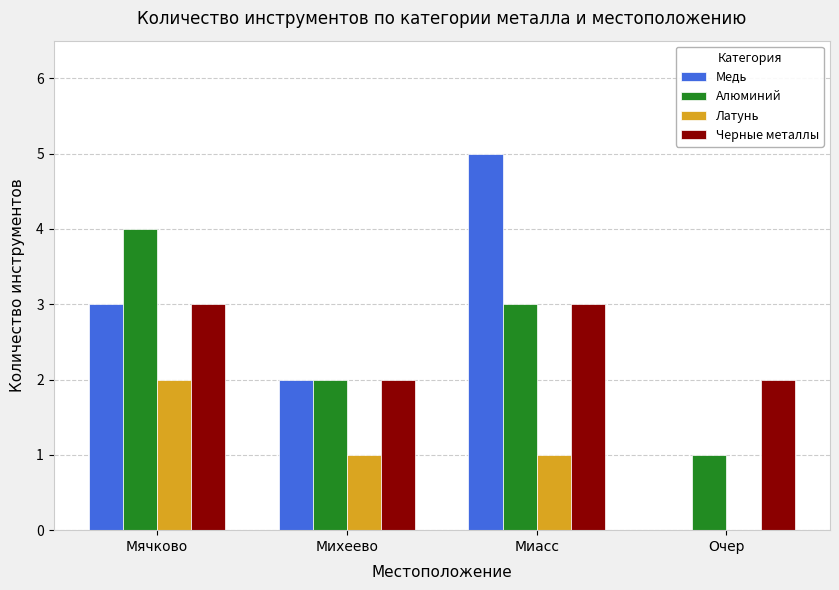

What is the sum of the Медь values at Миасс and Мячково?

8